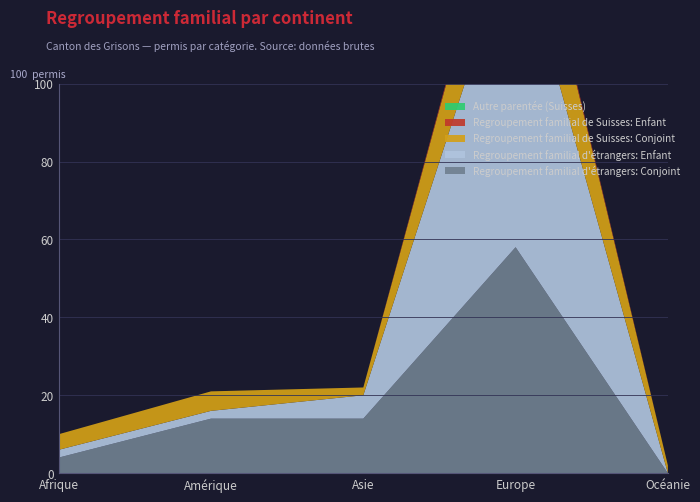

Reading left to right, what are all the values shown in this chart?

Regroupement familial d'étrangers: Conjoint: 4	14	14	58	0
Regroupement familial d'étrangers: Enfant: 2	2	6	82	0
Regroupement familial de Suisses: Conjoint: 4	5	2	25	2
Regroupement familial de Suisses: Enfant: 0	0	0	1	0
Autre parentée (Suisses): 0	0	0	0	0